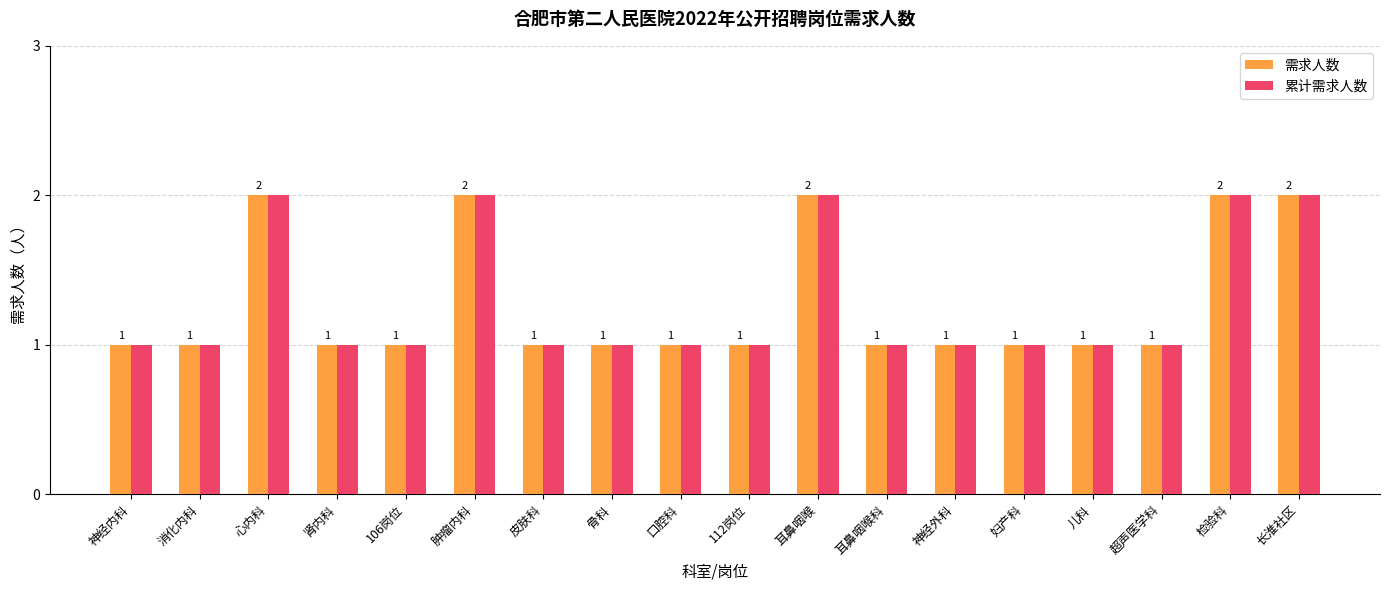

Reading left to right, list all the values displayed in this chart.

需求人数: 神经内科=1	消化内科=1	心内科=2	肾内科=1	106岗位=1	肿瘤内科=2	皮肤科=1	骨科=1	口腔科=1	112岗位=1	耳鼻咽喉=2	耳鼻咽喉科=1	神经外科=1	妇产科=1	儿科=1	超声医学科=1	检验科=2	长淮社区=2
累计需求人数: 神经内科=1	消化内科=1	心内科=2	肾内科=1	106岗位=1	肿瘤内科=2	皮肤科=1	骨科=1	口腔科=1	112岗位=1	耳鼻咽喉=2	耳鼻咽喉科=1	神经外科=1	妇产科=1	儿科=1	超声医学科=1	检验科=2	长淮社区=2